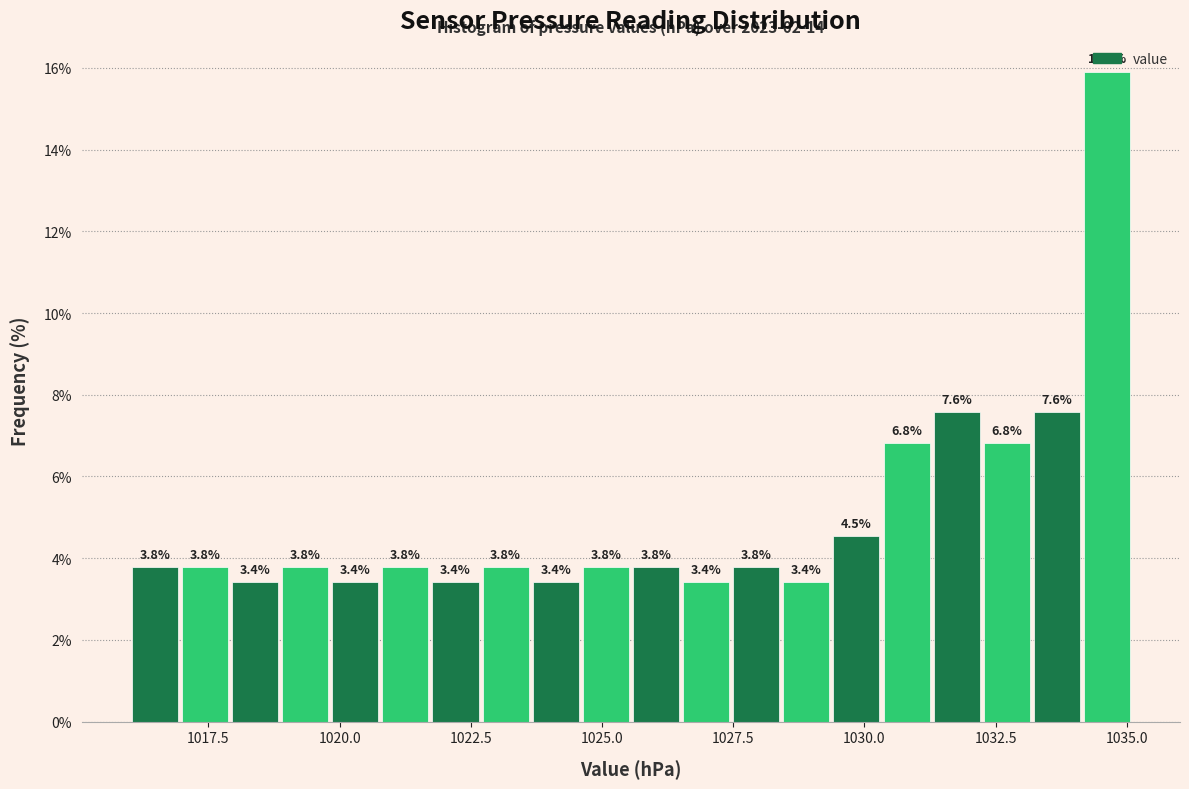

Around what value on the x-axis is the tallest bar? Give the approximate position of its centre, as read against the axis.

1034.5